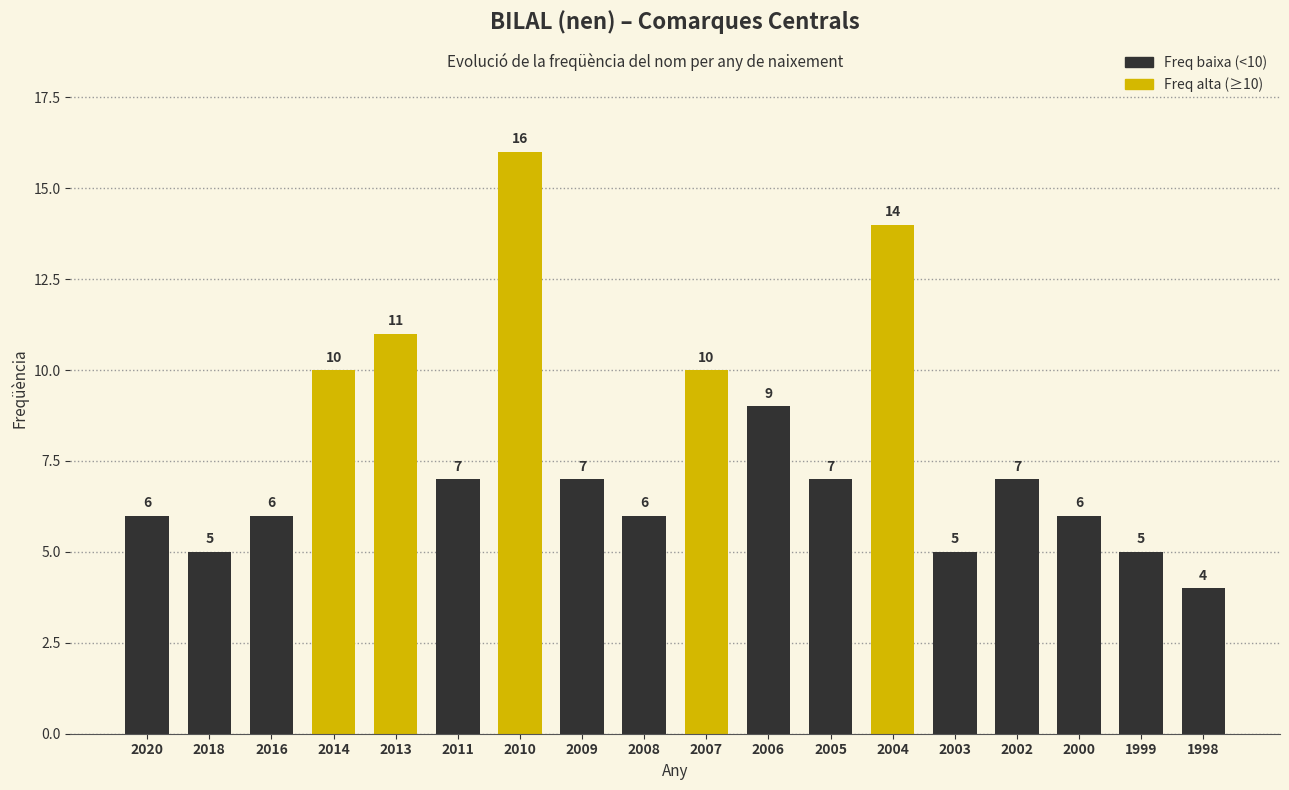

Where does the data first go above 7?

2014